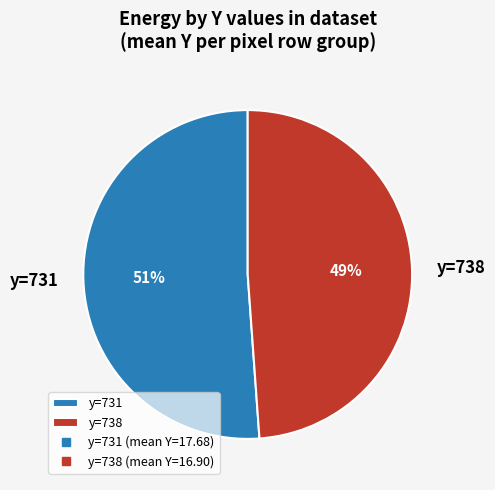

To the nearest percent, what percentage of the pie is y=731?

51%